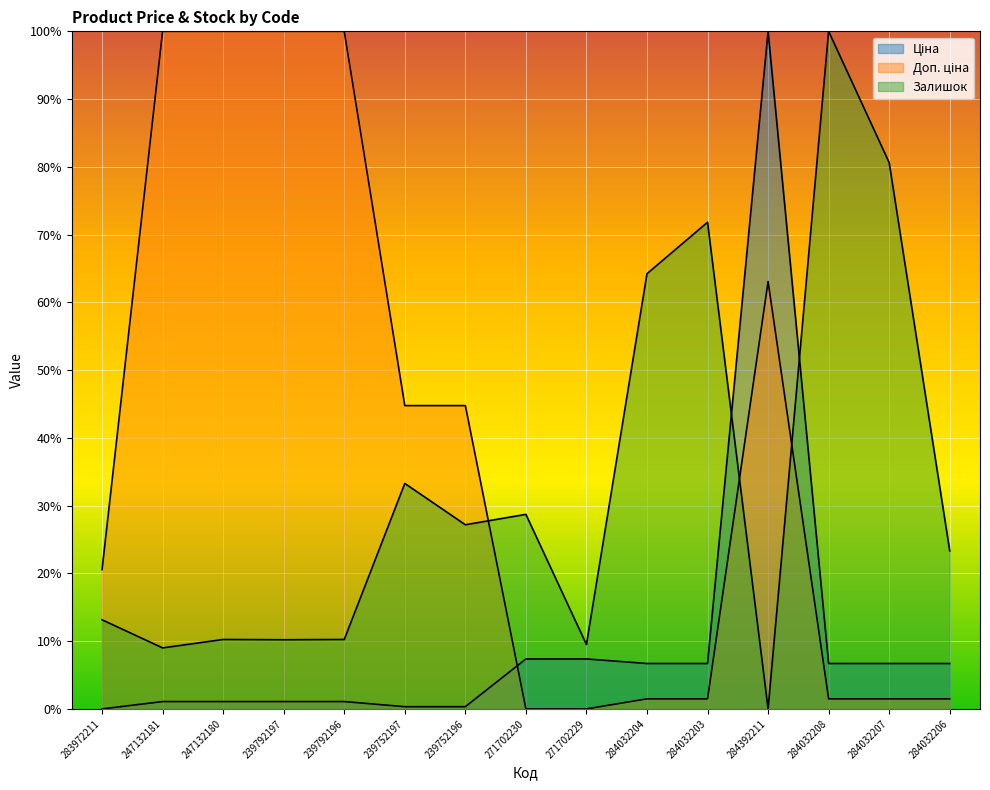

At which category does the chart reach its minimum across all series?

283972211